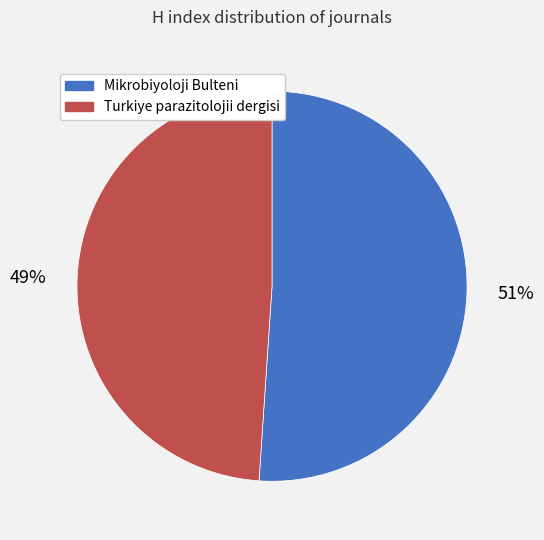

What is the majority slice?

Mikrobiyoloji Bulteni